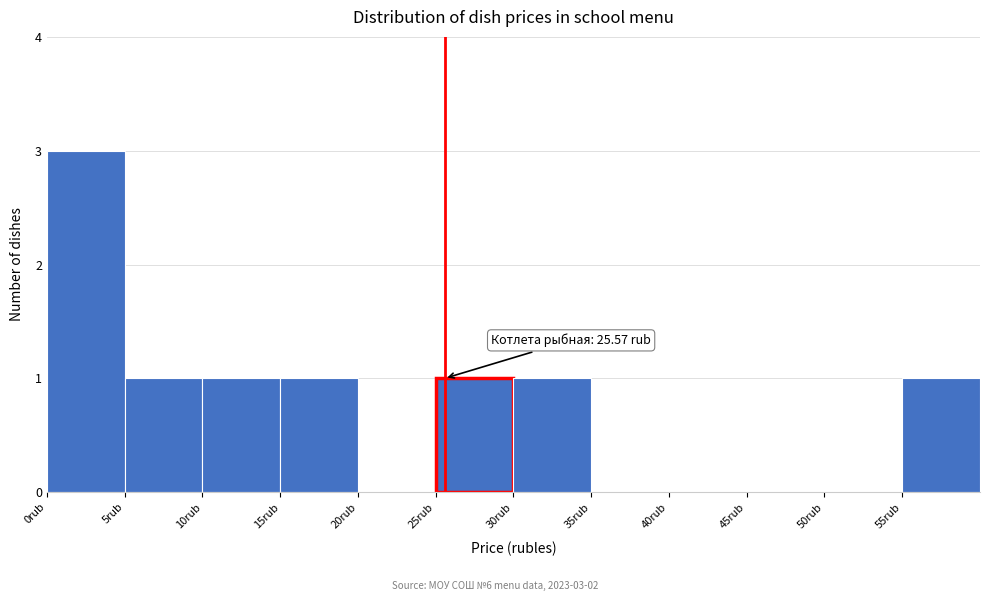

Which range on the x-axis has the tallest bar?

0 to 5